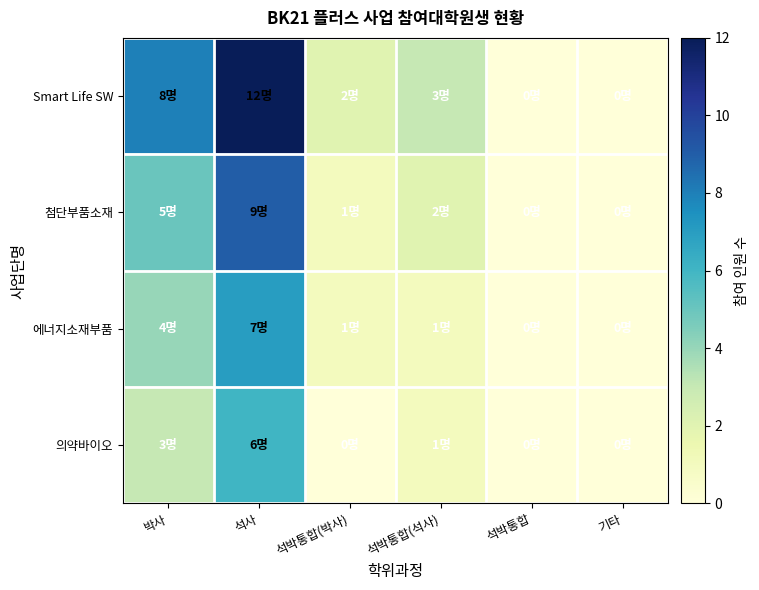

At how many categories does at least one series exceed 5?

2